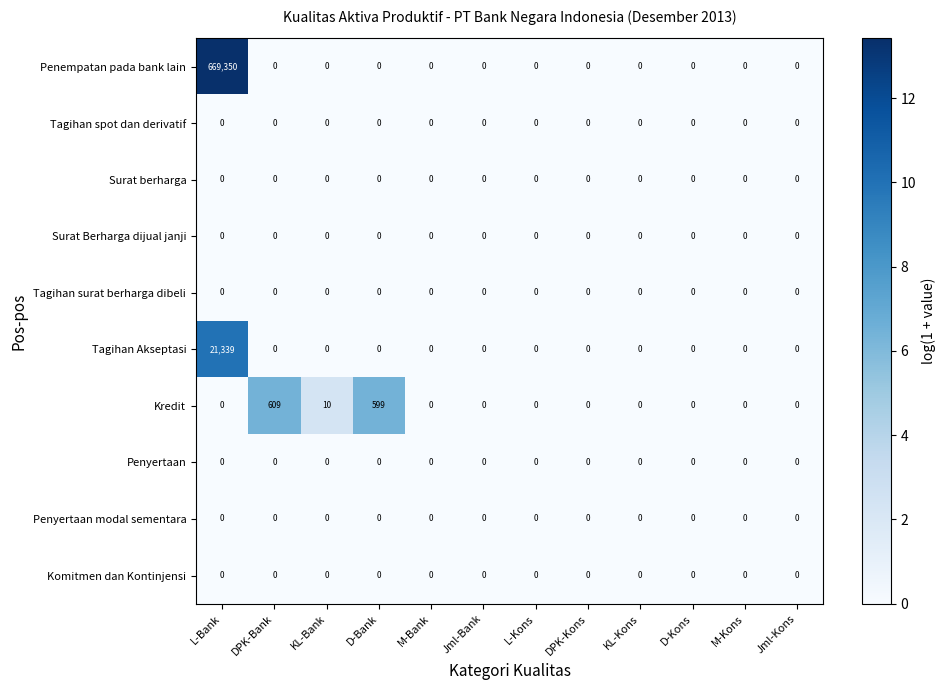

The value of Penyertaan modal sementara at DPK-Bank is 0. True or false?

True